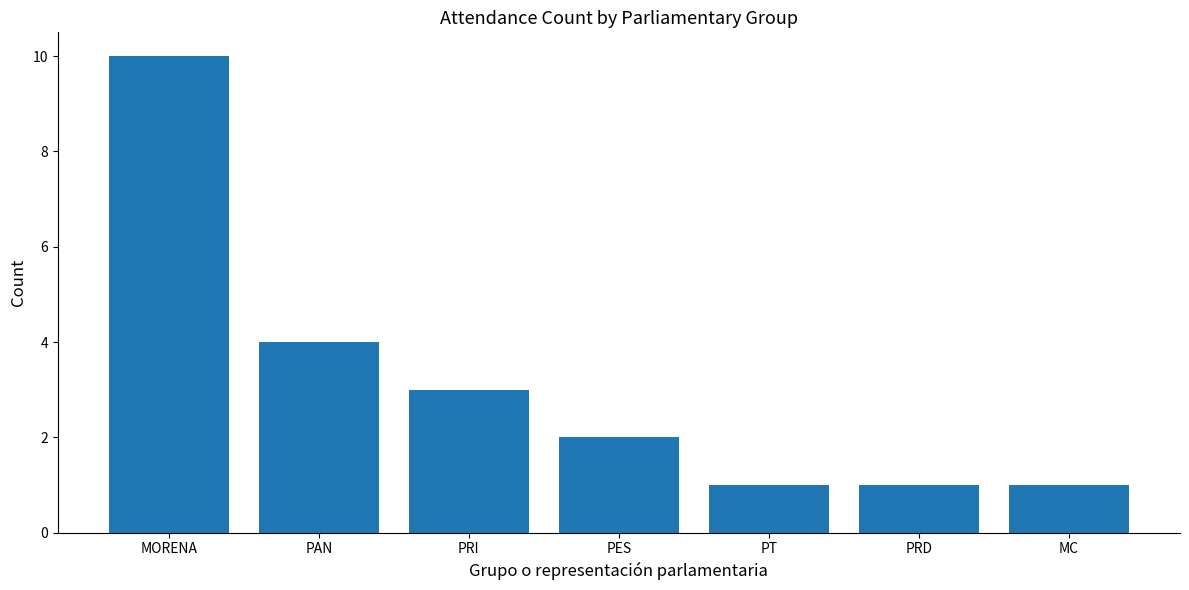

Count the values in the range 1 to 4.

6